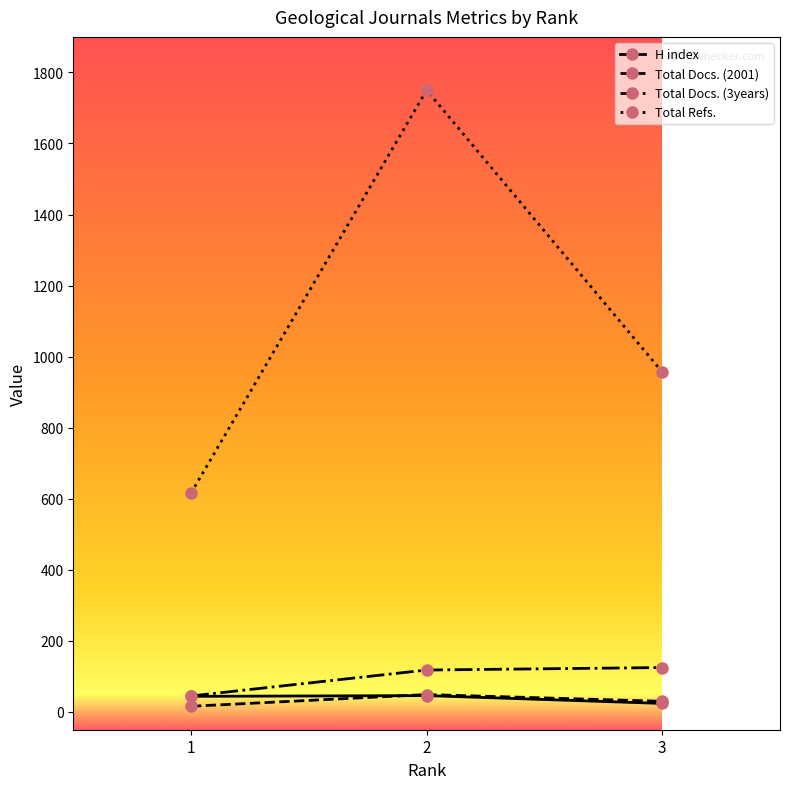

Between 1 and 3, which series saw the biggest shift?

Total Refs.